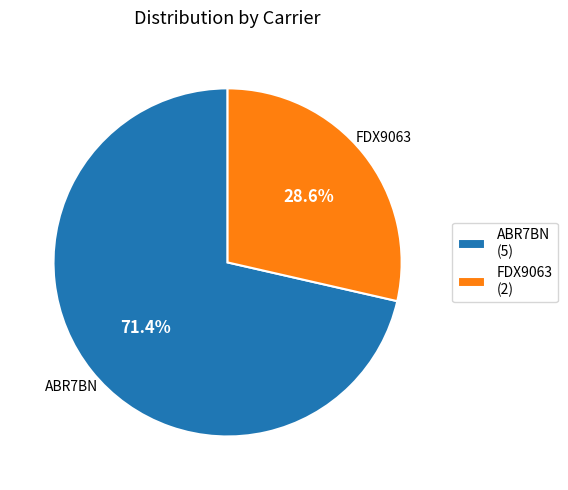

Which category has the biggest portion of the pie?

ABR7BN